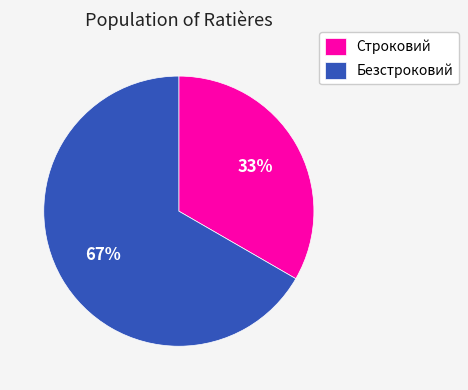

How many segments does this pie chart have?

2